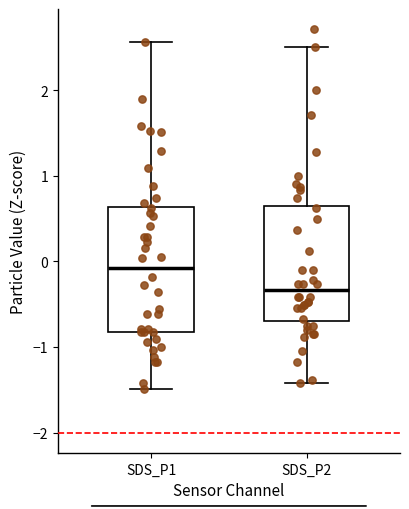

Which box's median line is the highest?

SDS_P1